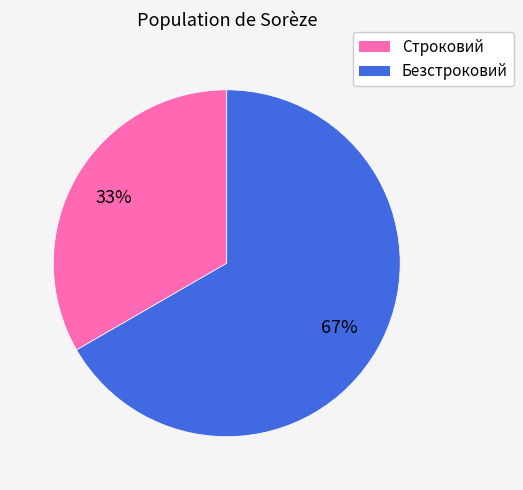

Which has a higher value, Строковий or Безстроковий?

Безстроковий